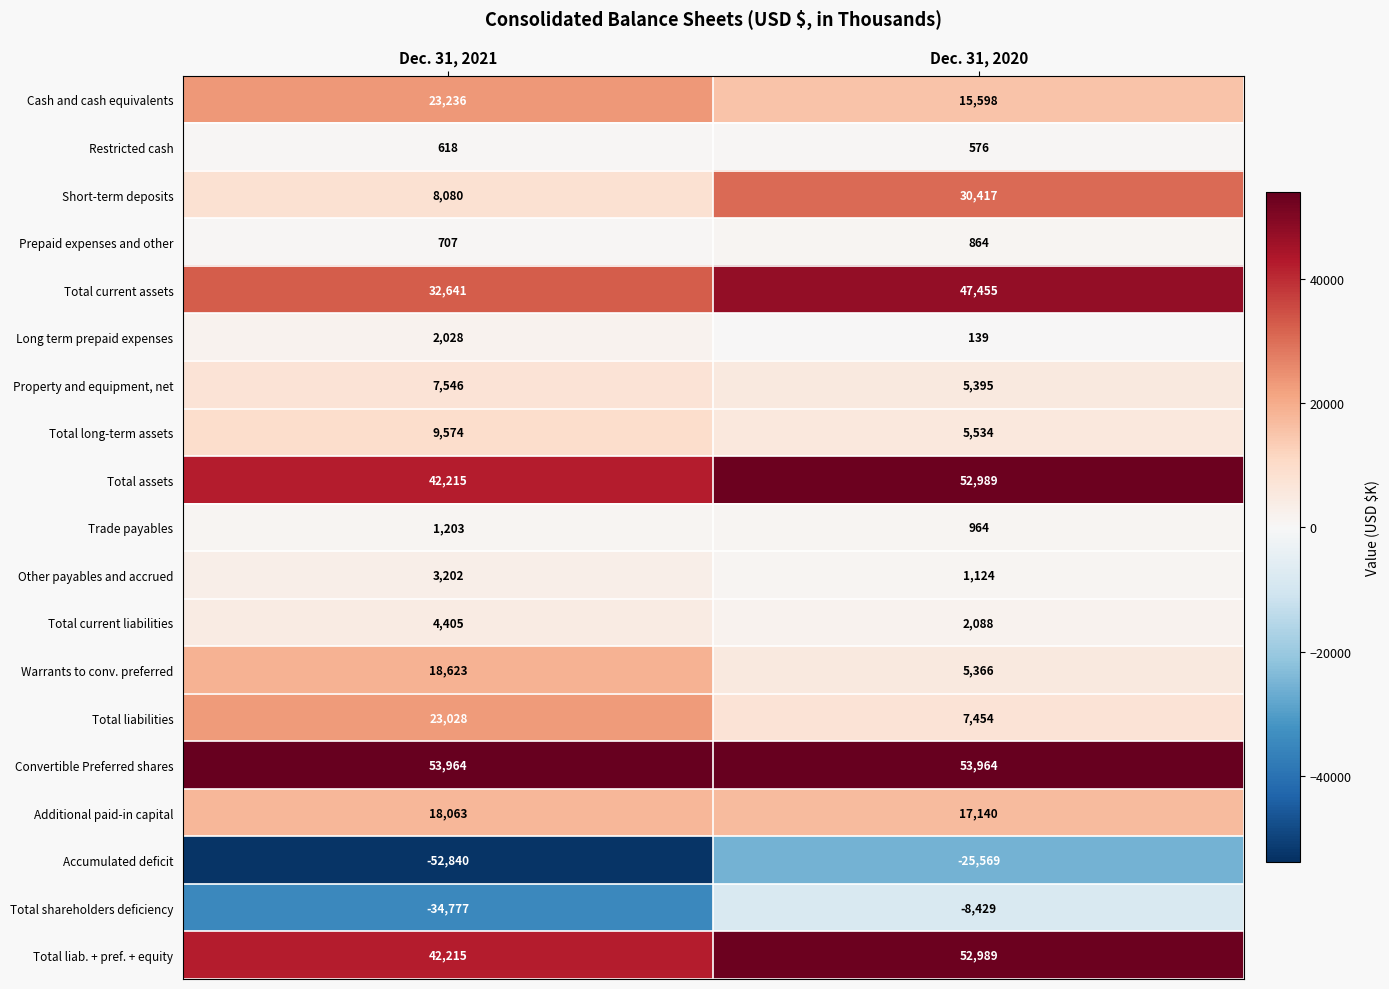

What is the sum of the Total liab. + pref. + equity values at Dec. 31, 2020 and Dec. 31, 2021?

95204